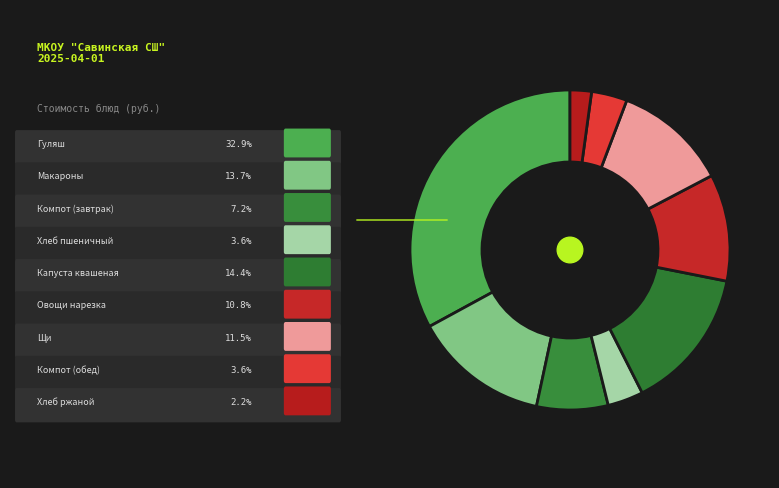

How many segments does this pie chart have?

9